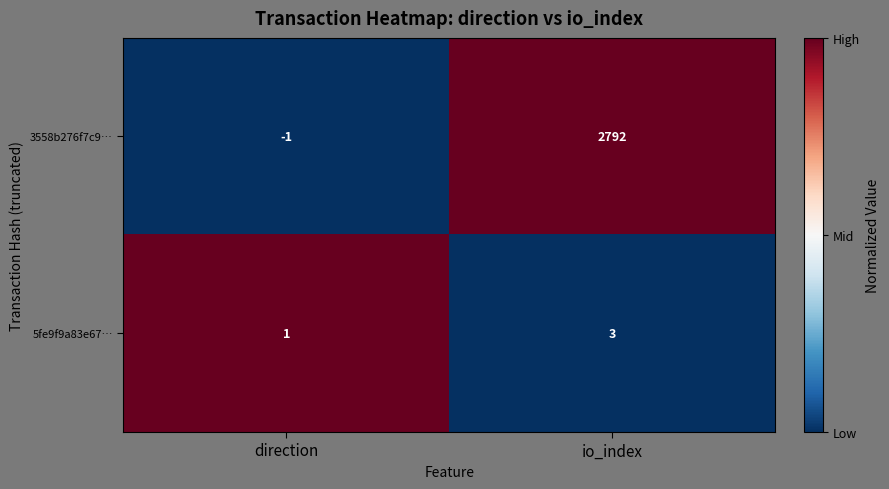

Reading right to left, what are all the values shown in this chart?

3558b276f7c9…: 2792	-1
5fe9f9a83e67…: 3	1